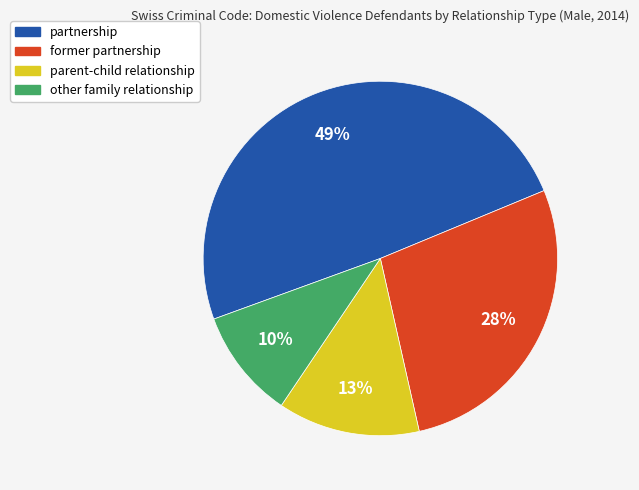

Combined, do other family relationship and parent-child relationship account for over 50%?

No